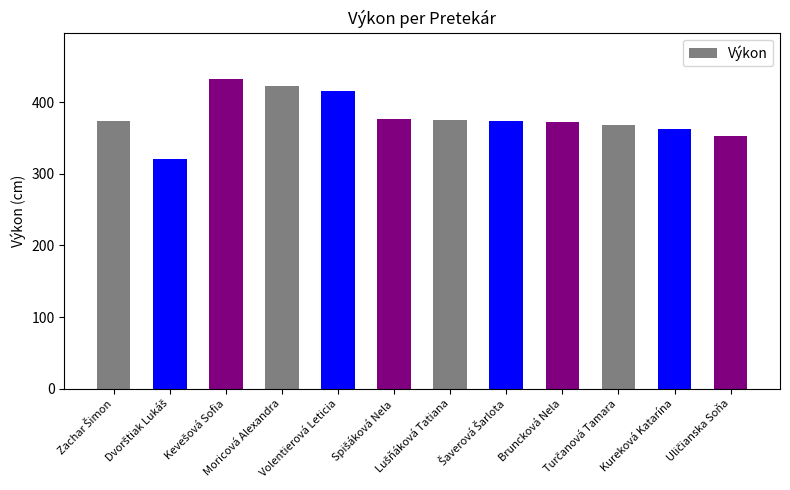

Count the number of categories in the chart.

12